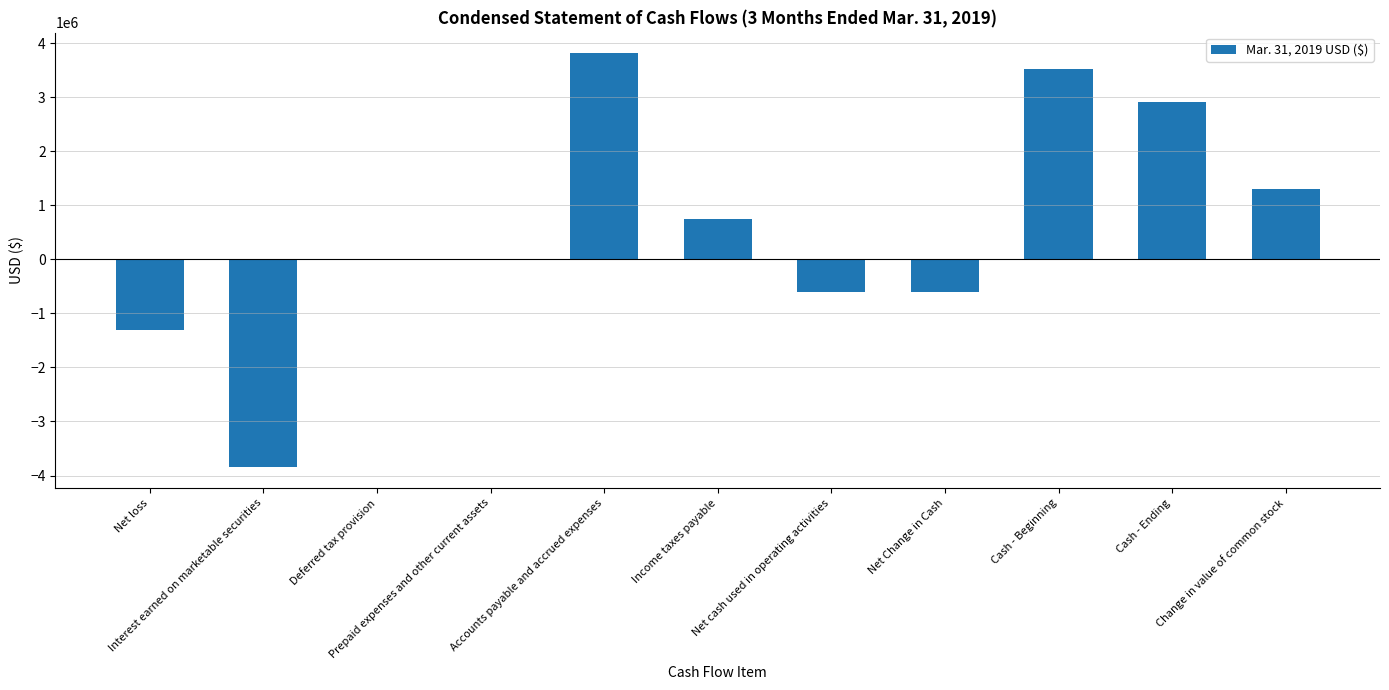

What is the maximum value shown in the chart?

3813585